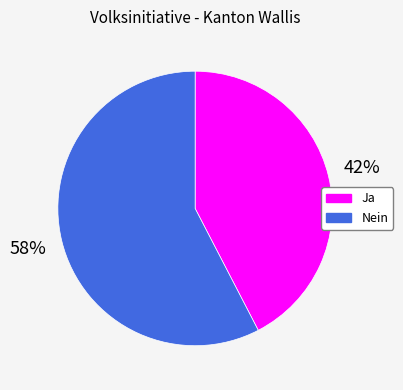

True or false: Ja accounts for 42% of the total.

True